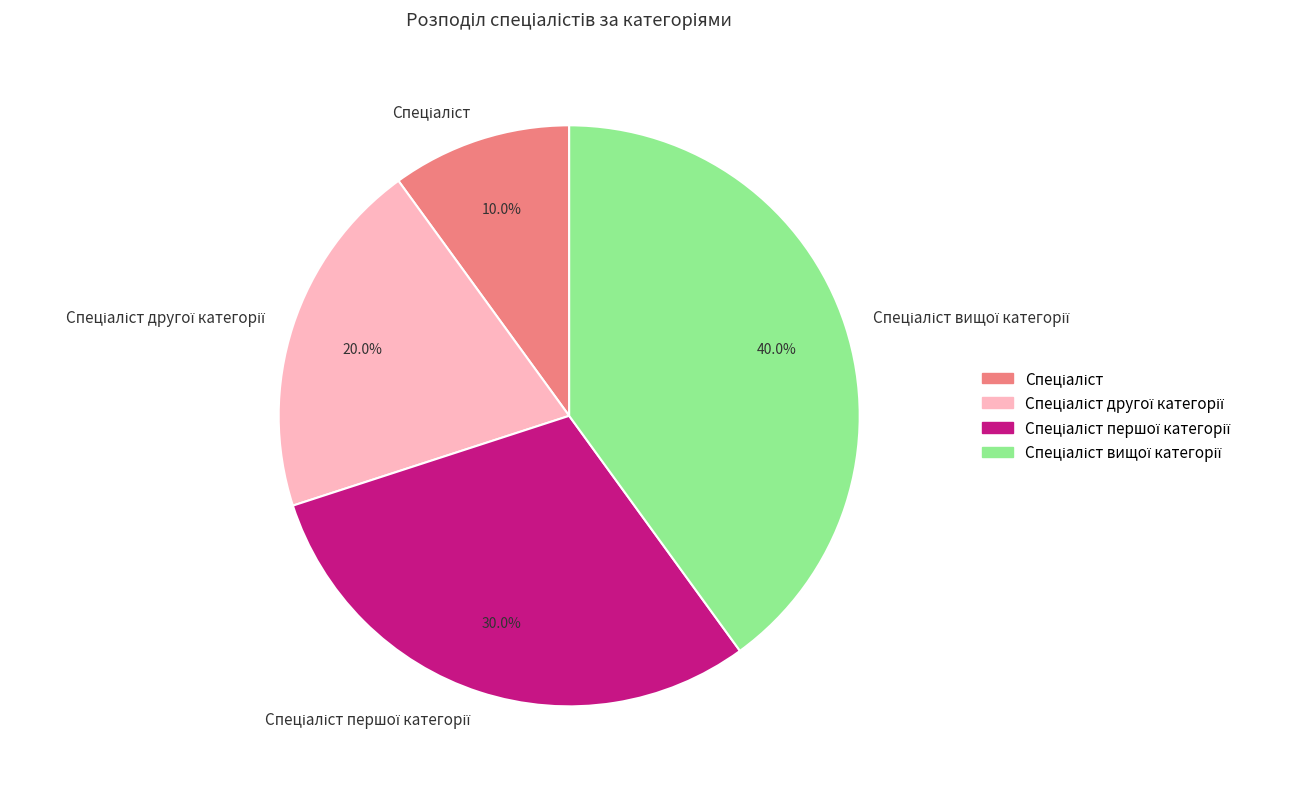

How many slices are in this pie chart?

4